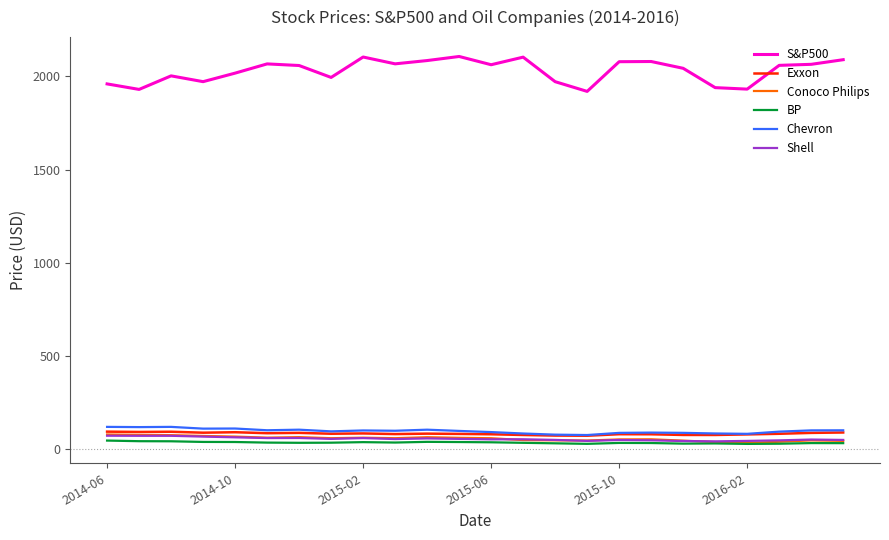

True or false: S&P500 and Exxon intersect in this chart.

False